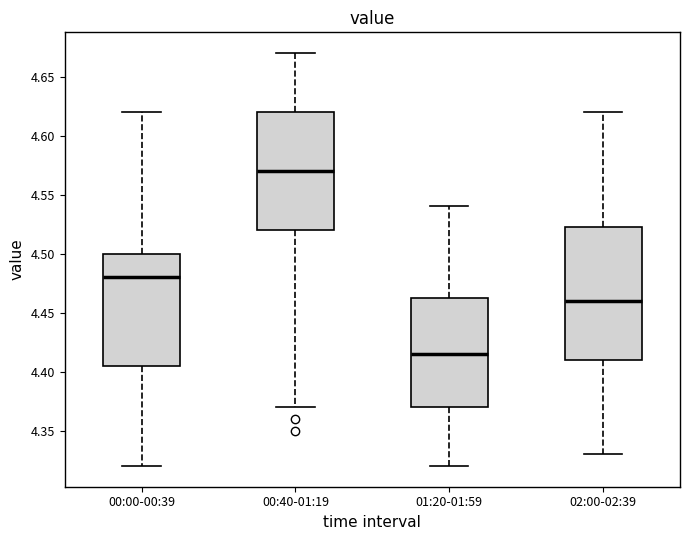

Which box is the tallest, from its lower edge to its upper edge?

02:00-02:39